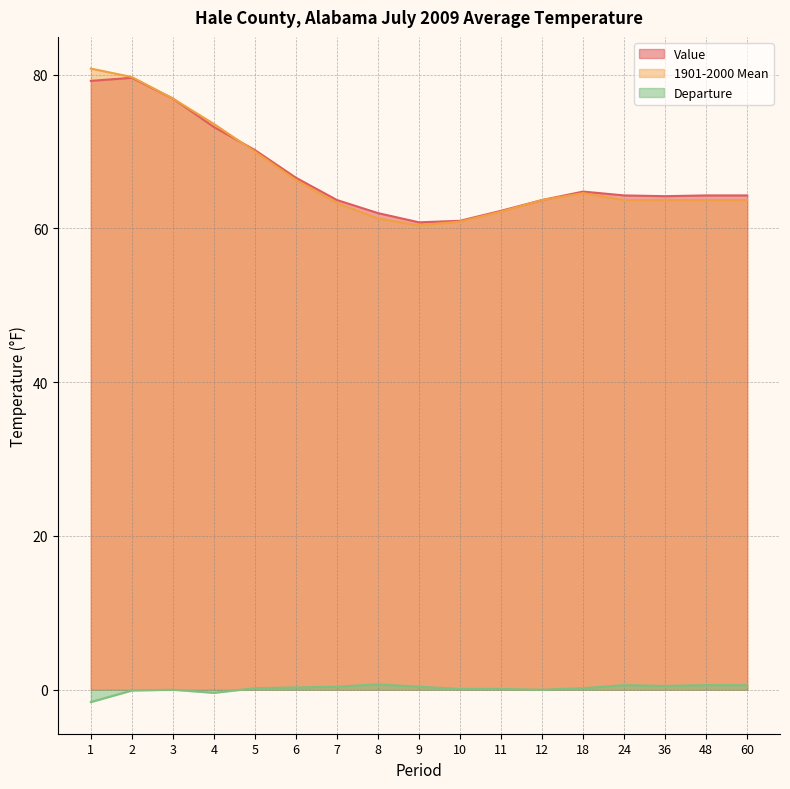

Where does the Value series first go above 64?

1